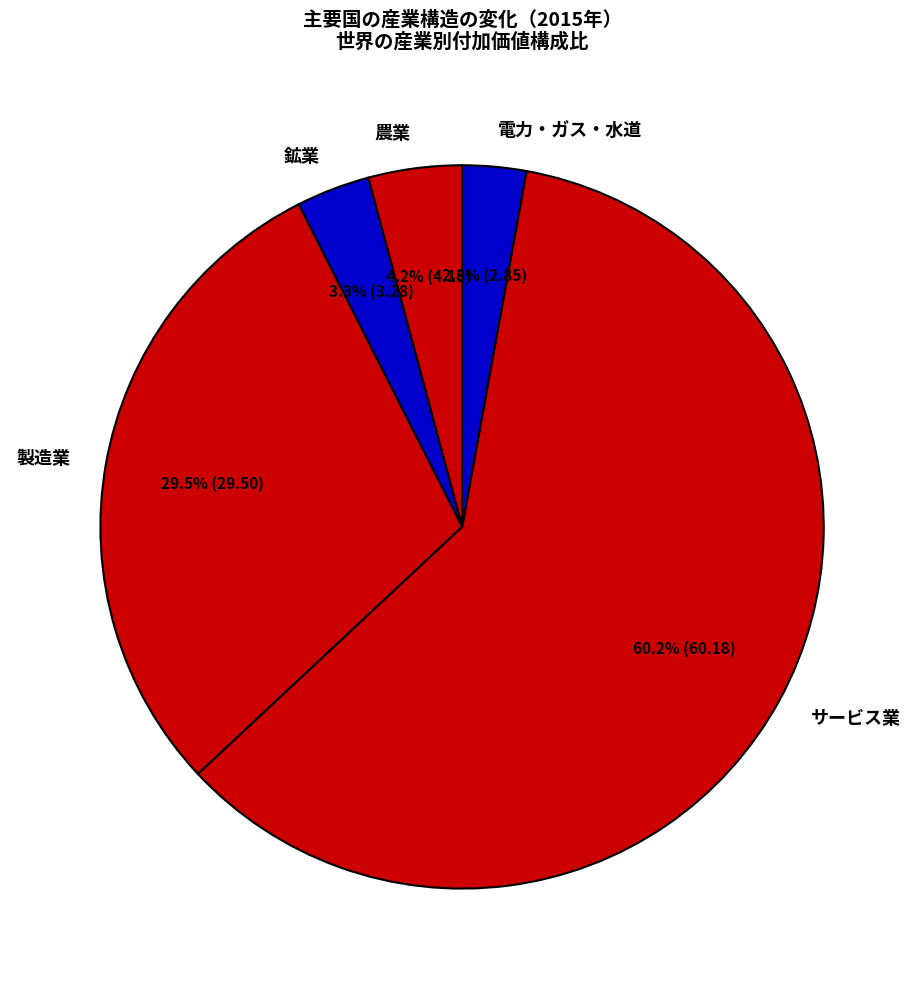

True or false: サービス業 accounts for 60% of the total.

True